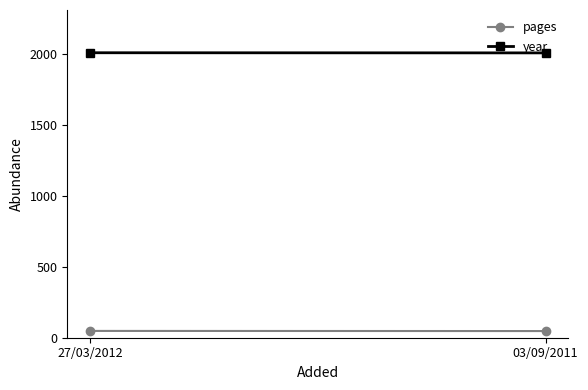

List the labels in order of year value, smallest first.

03/09/2011, 27/03/2012